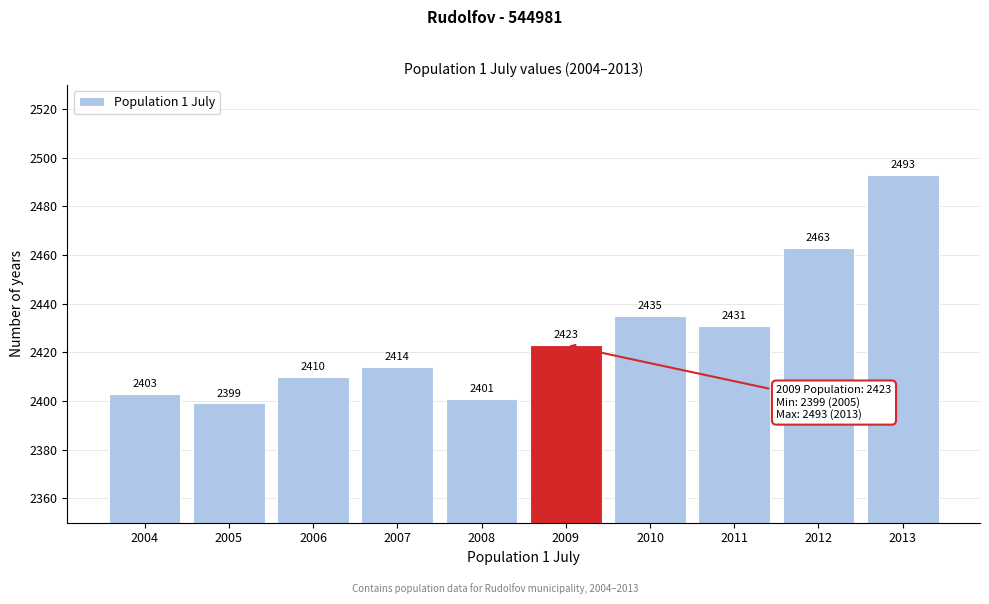

Reading right to left, what are all the values shown in this chart?

2493	2463	2431	2435	2423	2401	2414	2410	2399	2403